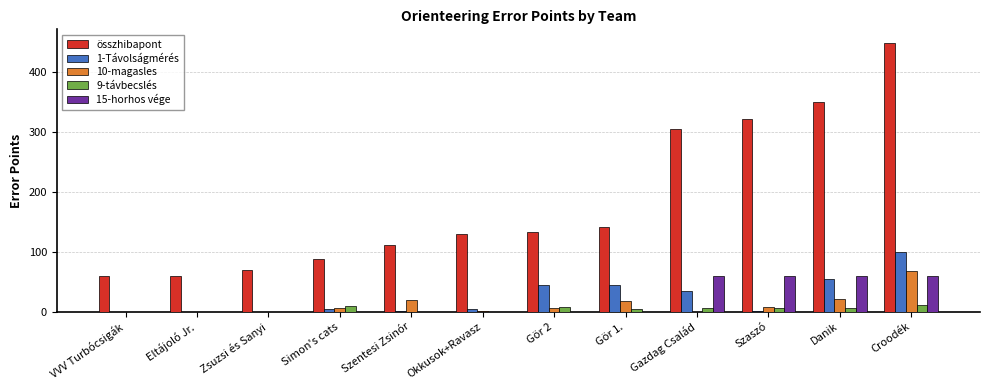

Is the value of összhibapont at Zsuzsi és Sanyi greater than the value of 15-horhos vége at Gör 1.?

Yes